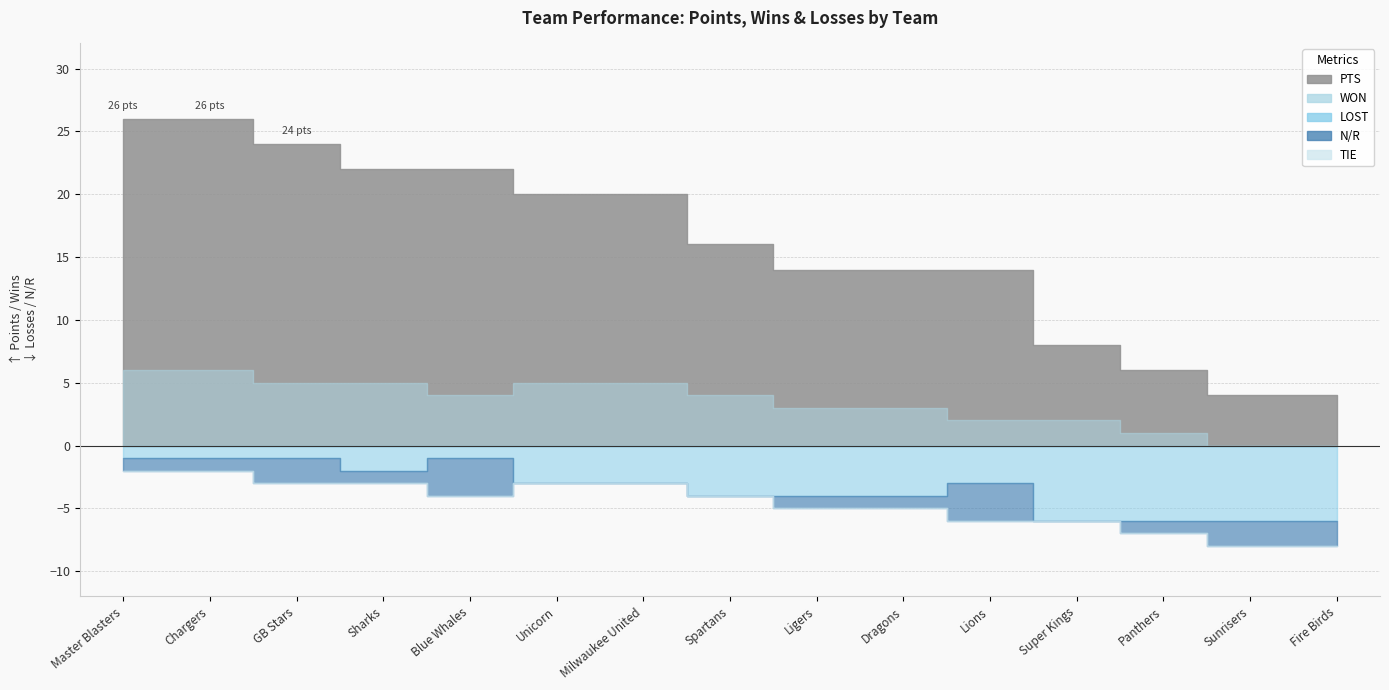

How many lines are shown in the chart?

5